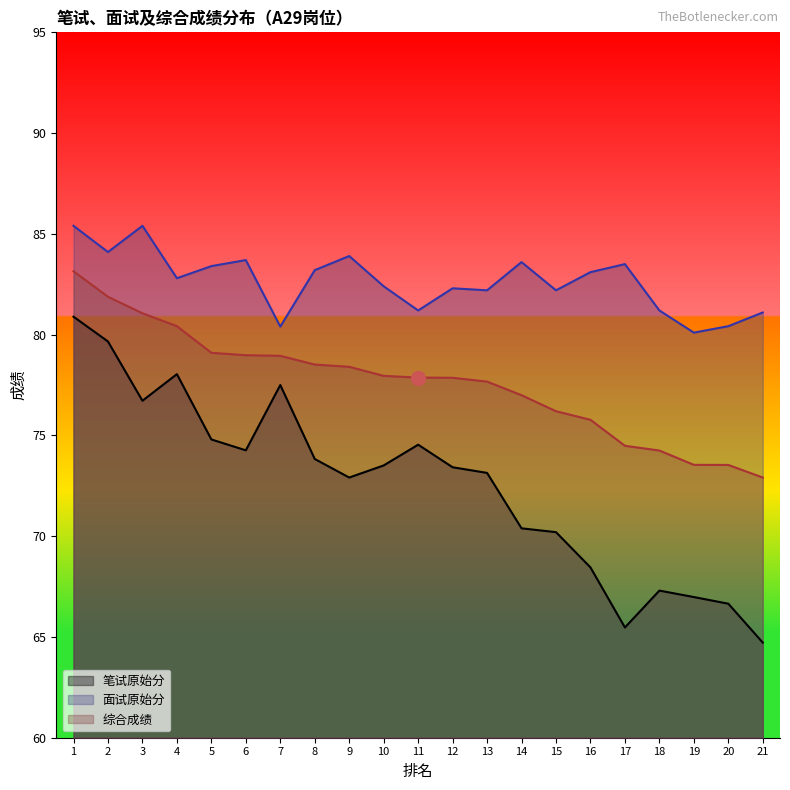

What is the difference between the highest and lowest values at 2?

4.4